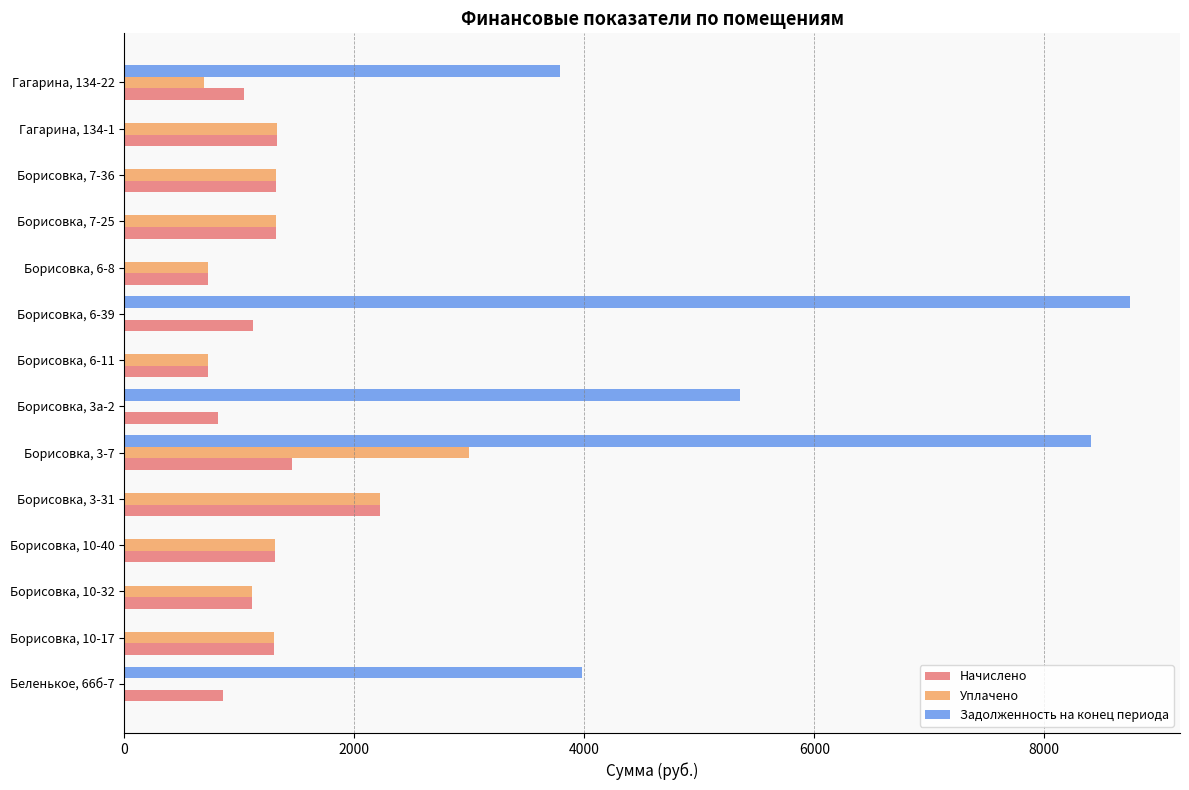

Which series has the largest total across all categories?

Задолженность на конец периода